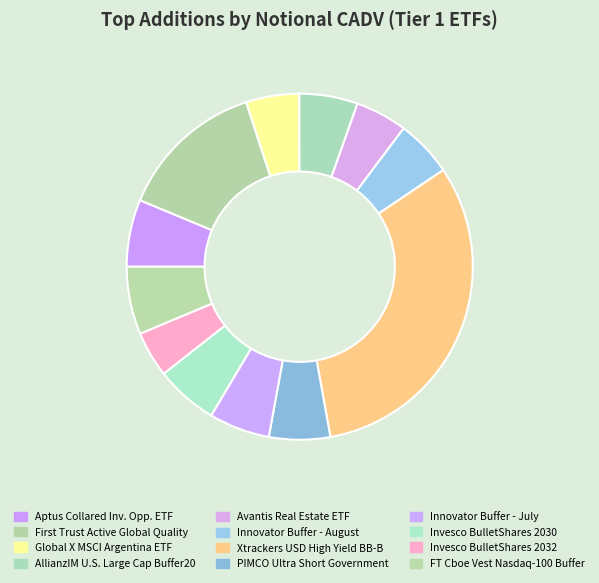

Count the number of slices in the pie.

12